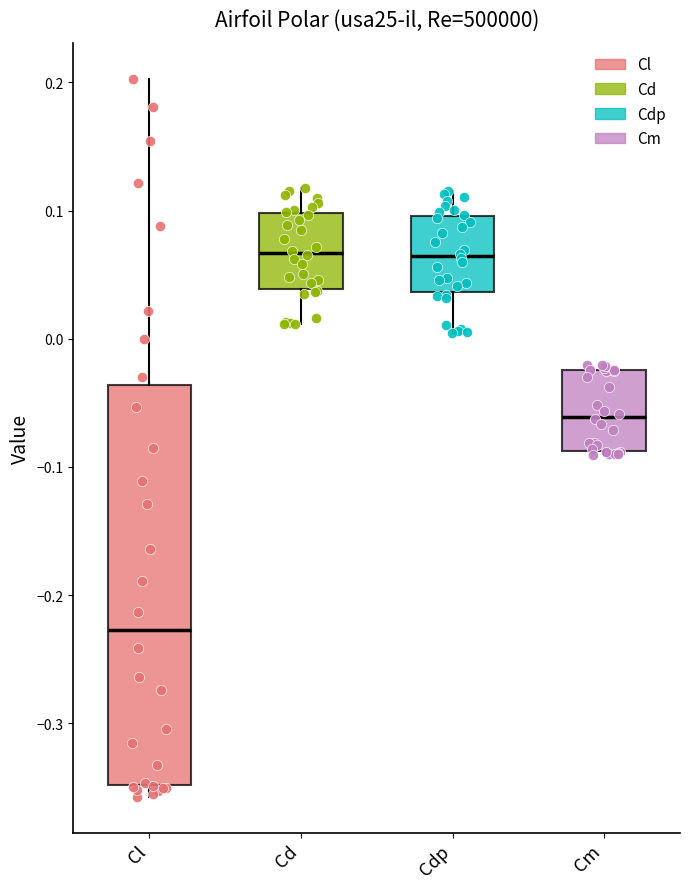

Reading left to right, transcribe this box plot: for each box, give where its median line is, the range the box spans, and where its two whiskers end, as read against the y-axis. The values are not printed on the chart, so give them approximately, as read against the axis.

Cl: median -0.23, box -0.35 to -0.04, whiskers -0.36 to 0.20
Cd: median 0.07, box 0.04 to 0.10, whiskers 0.01 to 0.12
Cdp: median 0.06, box 0.04 to 0.10, whiskers 0.00 to 0.12
Cm: median -0.06, box -0.09 to -0.02, whiskers -0.09 (just below the box's lower edge) to -0.02 (just above the box's upper edge)